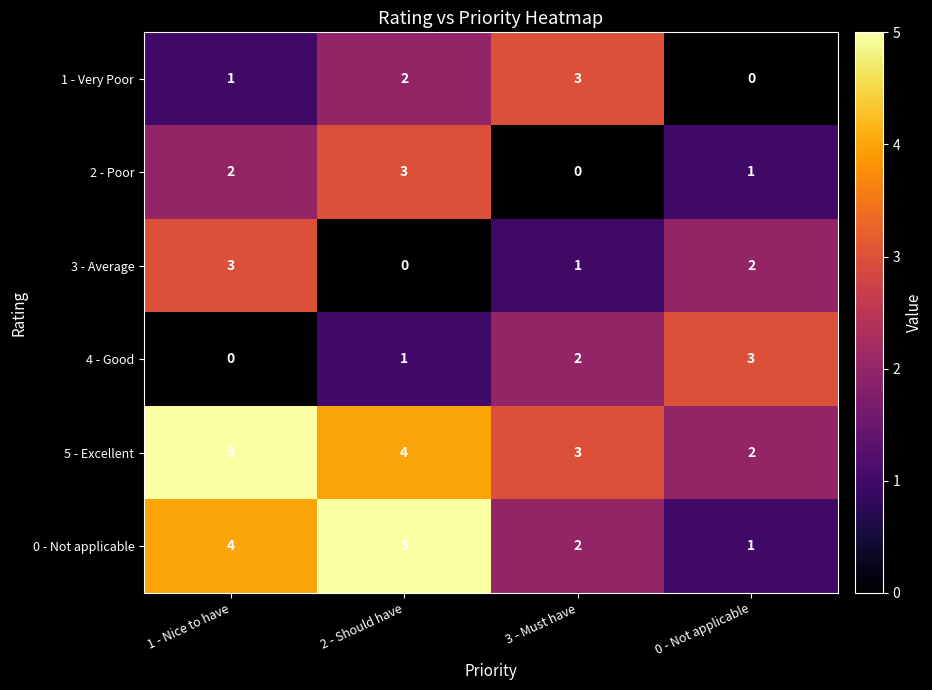

Reading left to right, what are all the values shown in this chart?

1 - Very Poor: 1 - Nice to have=1	2 - Should have=2	3 - Must have=3	0 - Not applicable=0
2 - Poor: 1 - Nice to have=2	2 - Should have=3	3 - Must have=0	0 - Not applicable=1
3 - Average: 1 - Nice to have=3	2 - Should have=0	3 - Must have=1	0 - Not applicable=2
4 - Good: 1 - Nice to have=0	2 - Should have=1	3 - Must have=2	0 - Not applicable=3
5 - Excellent: 1 - Nice to have=5	2 - Should have=4	3 - Must have=3	0 - Not applicable=2
0 - Not applicable: 1 - Nice to have=4	2 - Should have=5	3 - Must have=2	0 - Not applicable=1